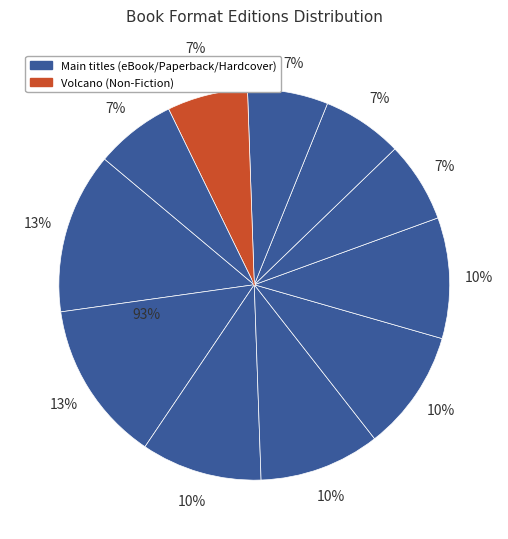

Rank the categories by value from lowest to highest.

Woodsong, Hard Love, Sukey and the Mermaid, Volcano, Charlie Needs a Cloak, Second Chance Summer, Rats Saw God, Orange Pear Apple Bear, Dogsong, Go Ask Alice, Everlost